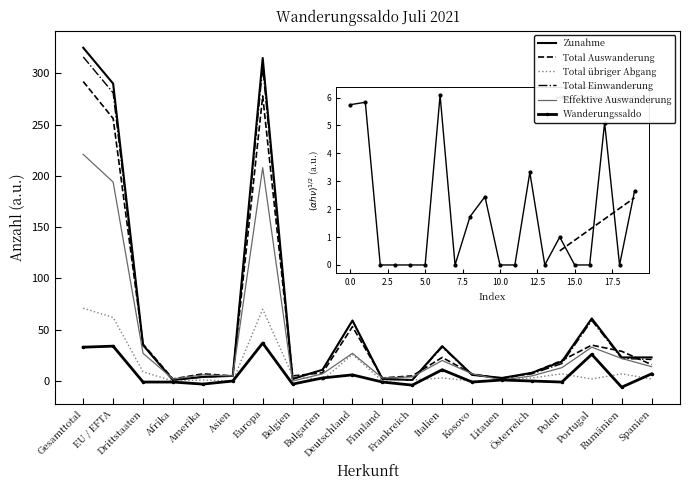

In Total Auswanderung, how many points are lower than both neighbors (excluding endpoints)?

5